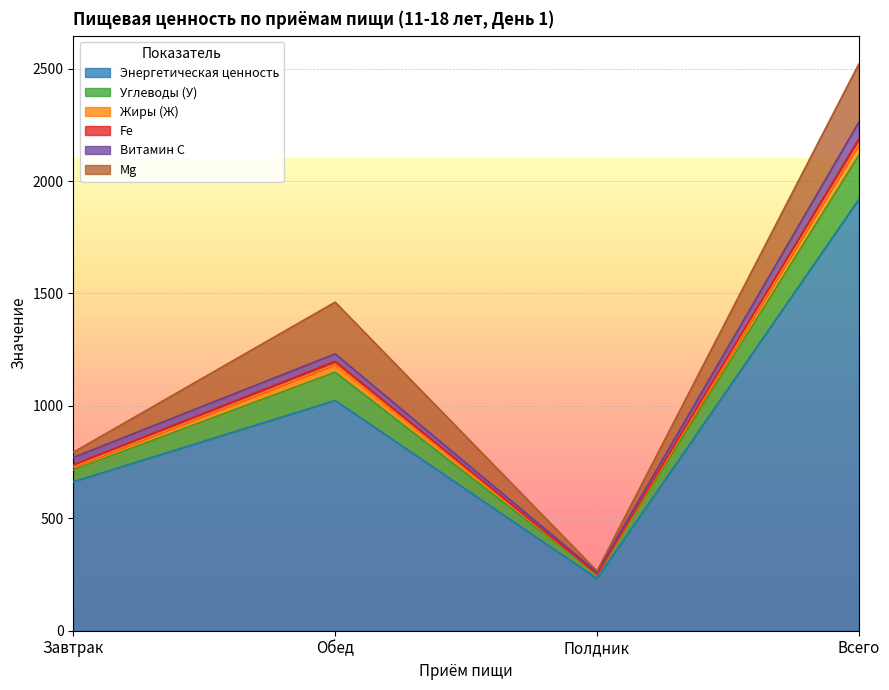

Which category has the lowest value in the Энергетическая ценность series?

Полдник